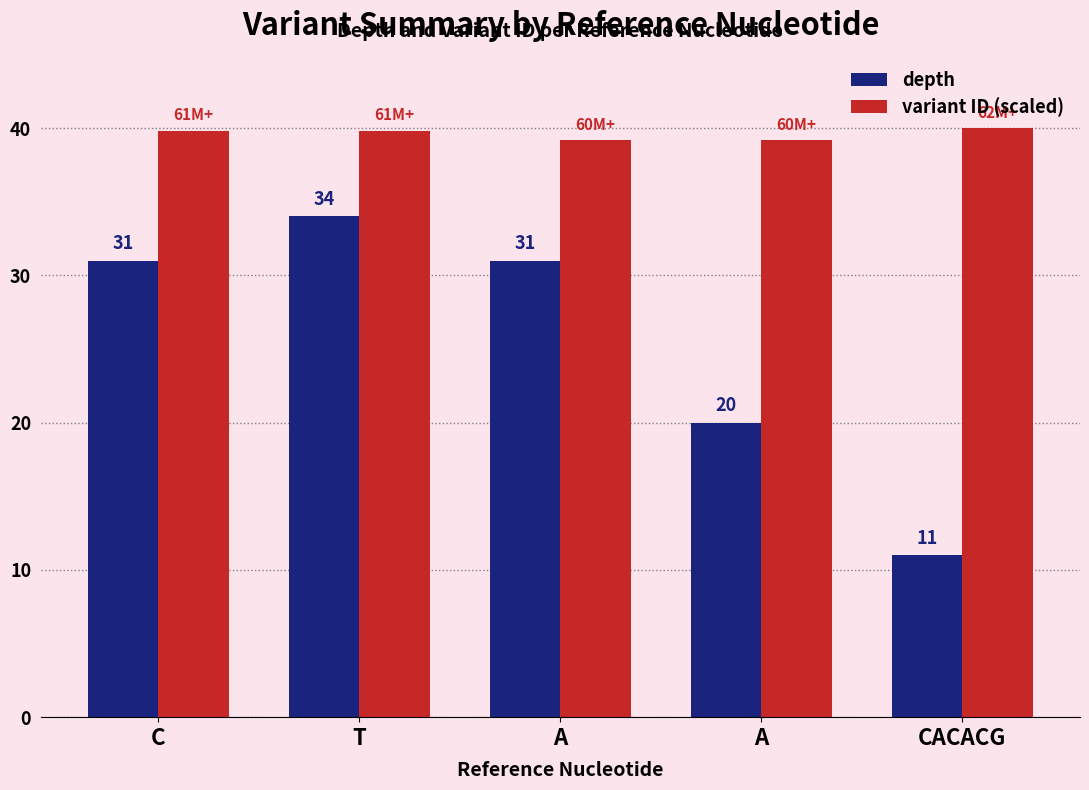

The depth series shows 31.0 at A. True or false?

True